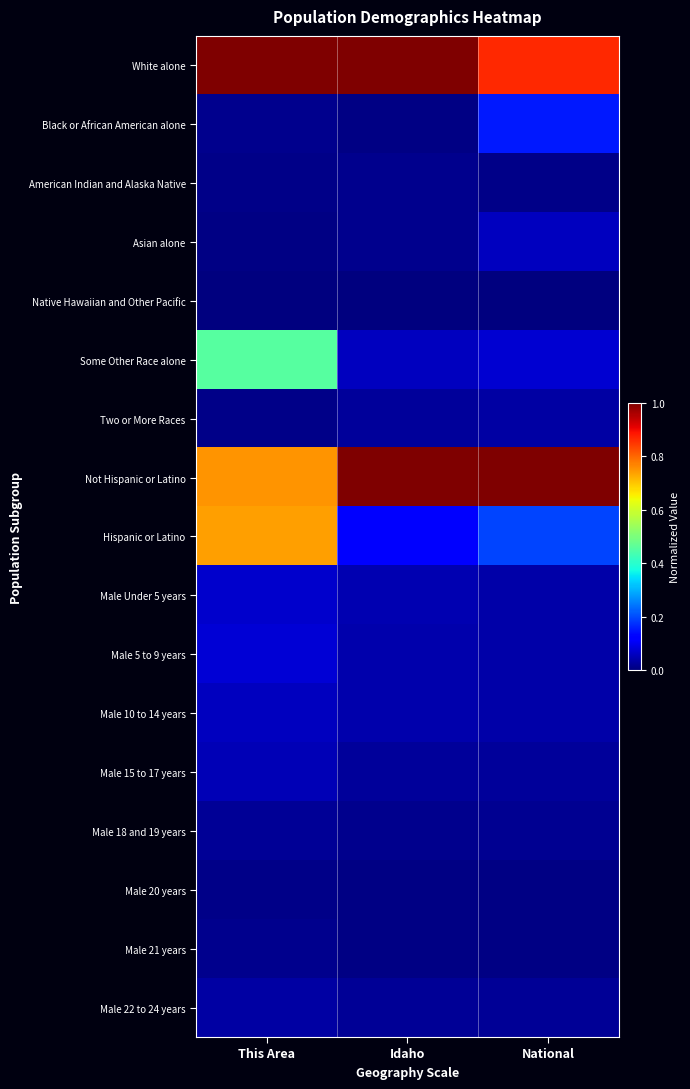

At how many categories does at least one series exceed 0?

3